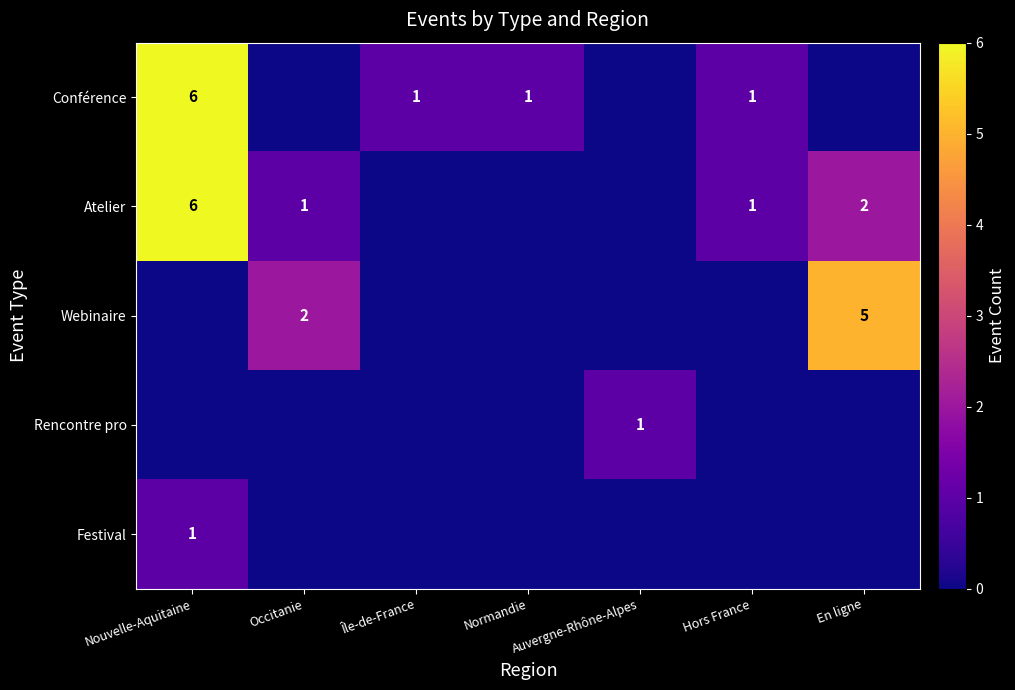

The value of Webinaire at Occitanie is 2. True or false?

True